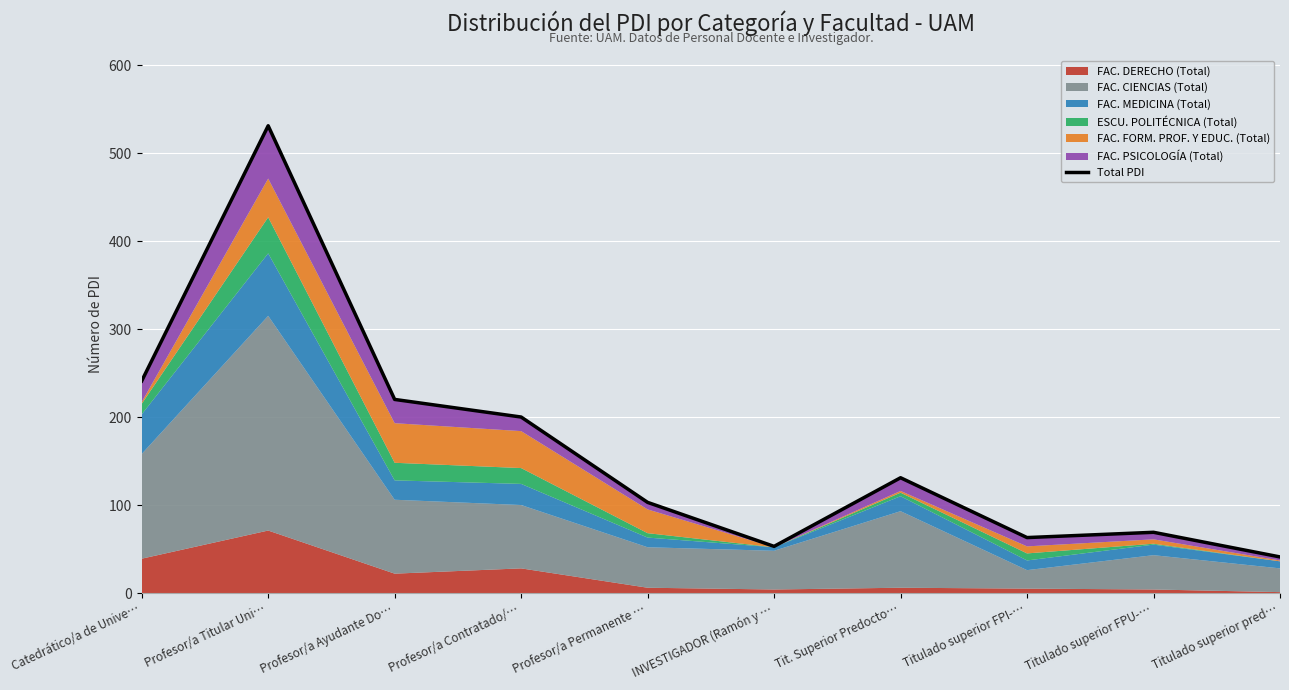

How many values are below 131?

5